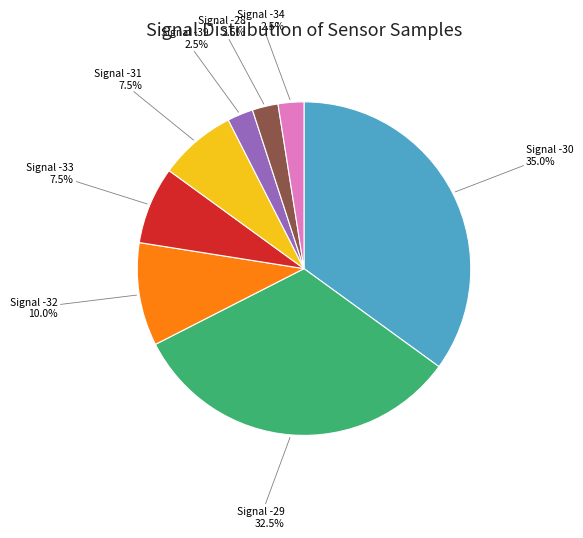

To the nearest percent, what is the average slice percentage?

12%